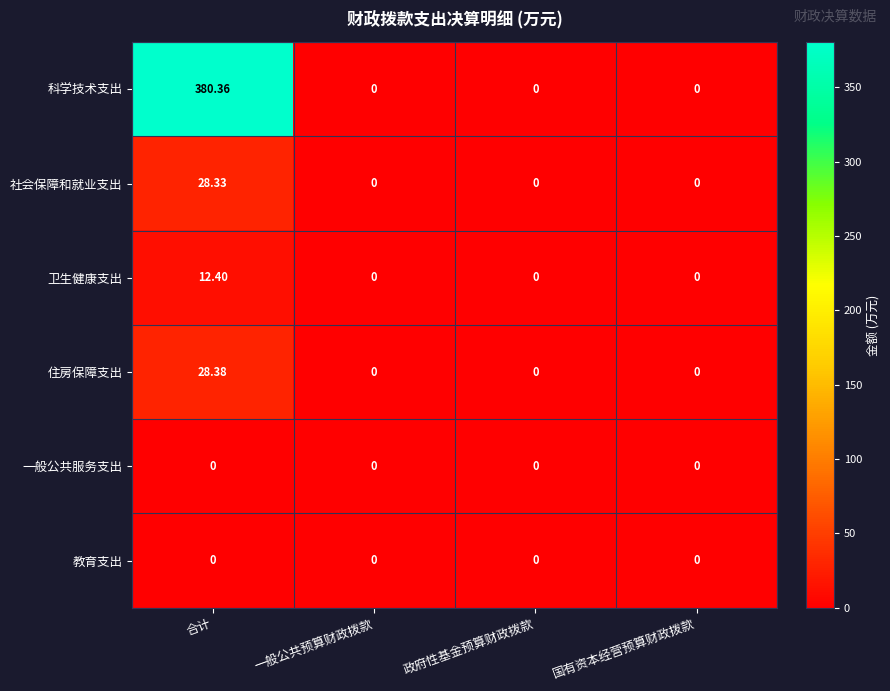

Which series has the widest spread of values?

科学技术支出